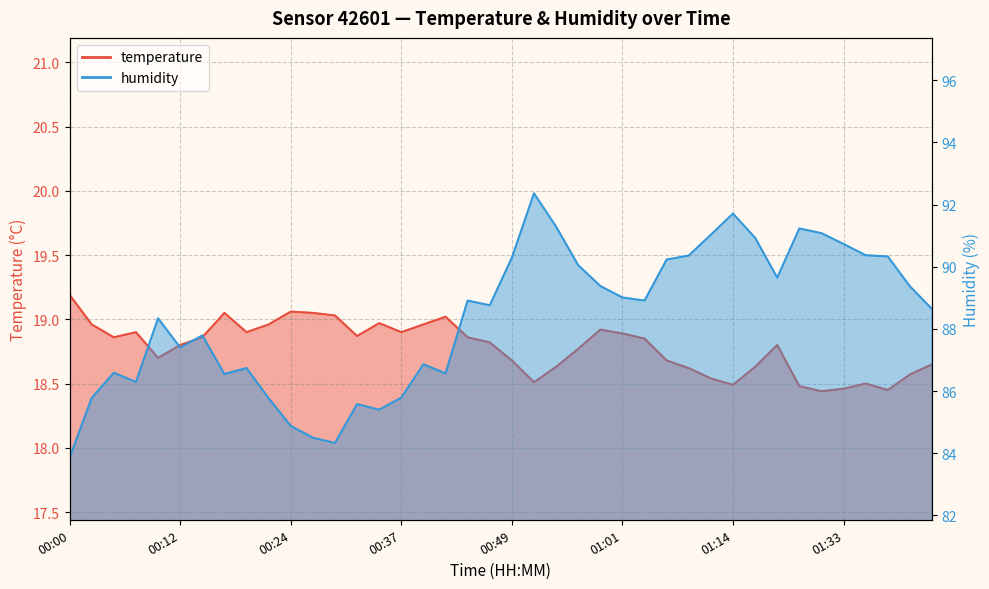

True or false: humidity and temperature intersect in this chart.

False